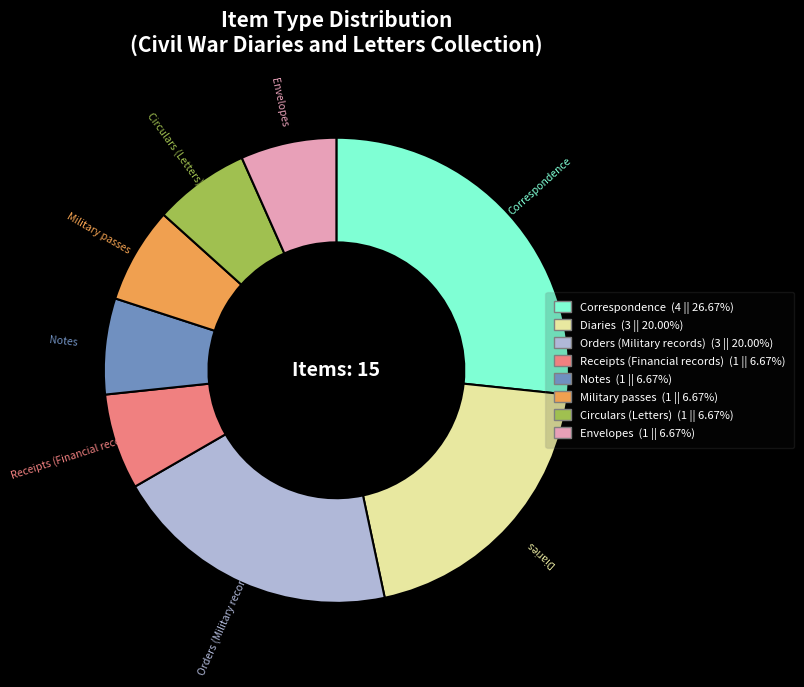

Count the number of slices in the pie.

8